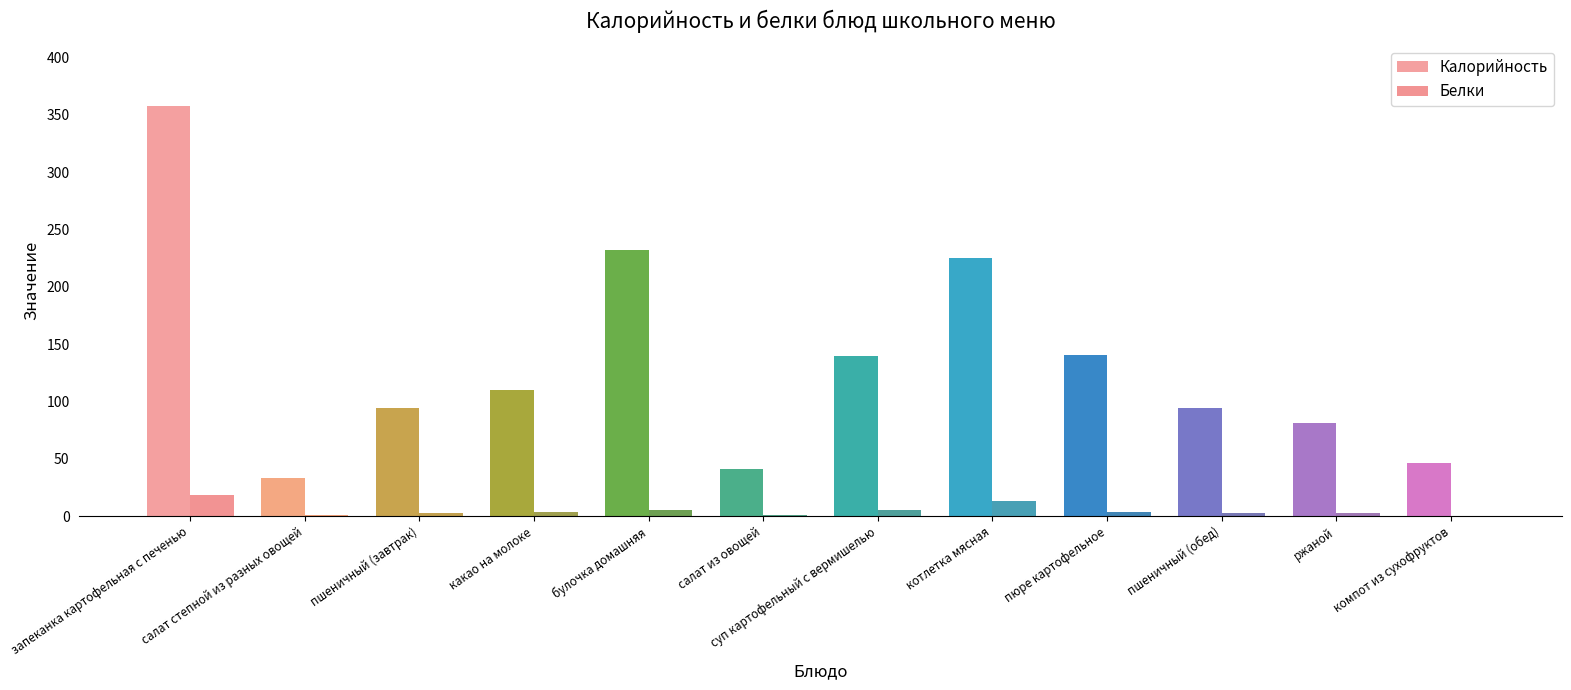

At which category is the sum across all series the highest?

запеканка картофельная с печенью